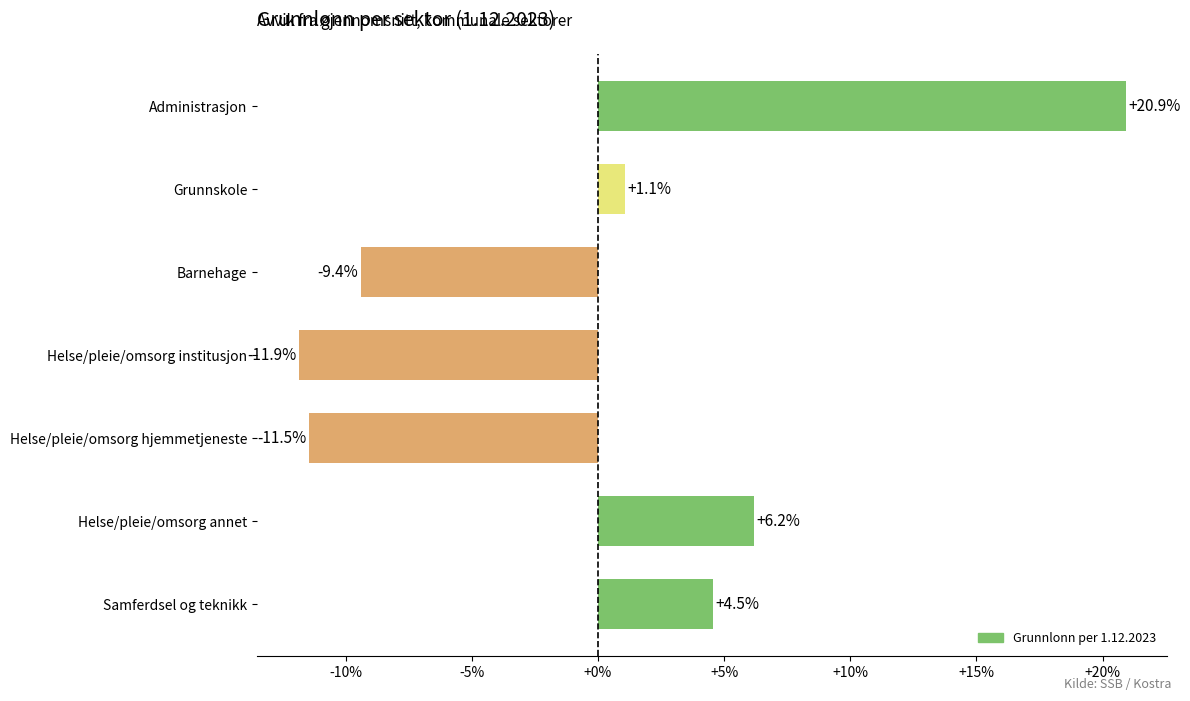

Reading bottom to top, list all the values displayed in this chart.

4.5	6.2	-11.5	-11.9	-9.4	1.1	20.9